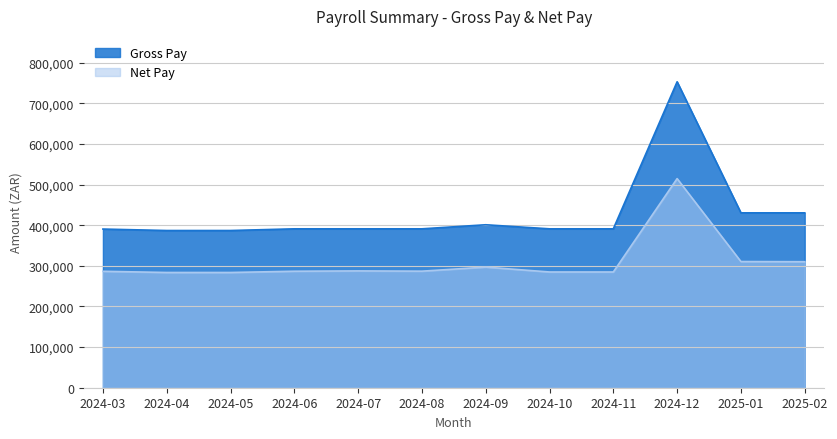

Reading left to right, extract all data points from this chart.

Gross Pay: 390600.0	387000.0	387000.0	391150.0	391150.0	391150.0	401150.0	391150.0	391150.0	753150.0	430500.0	430500.0
Net Pay: 286615.5	283681.8	283690.6	286761.6	287581.6	286925.6	296925.6	284925.6	284925.6	514814.1	310620.2	310191.6